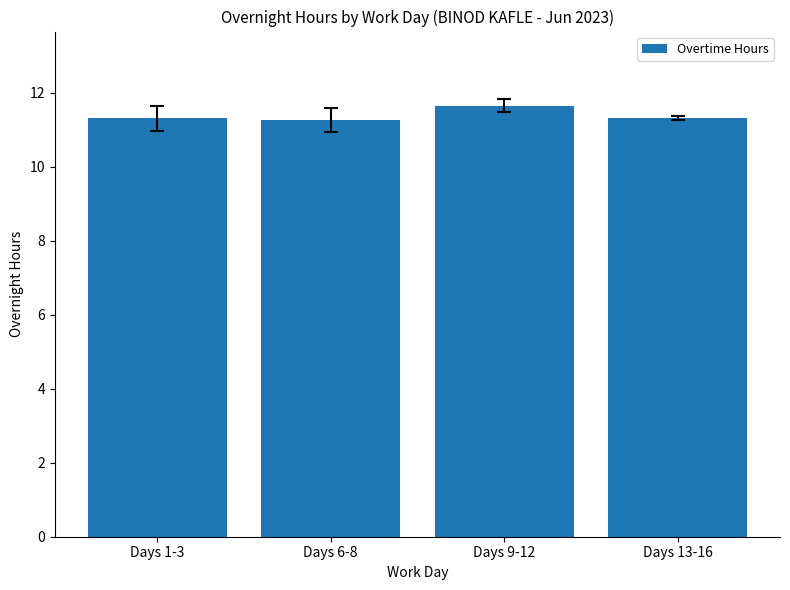

How many values are between 11 and 12?

4